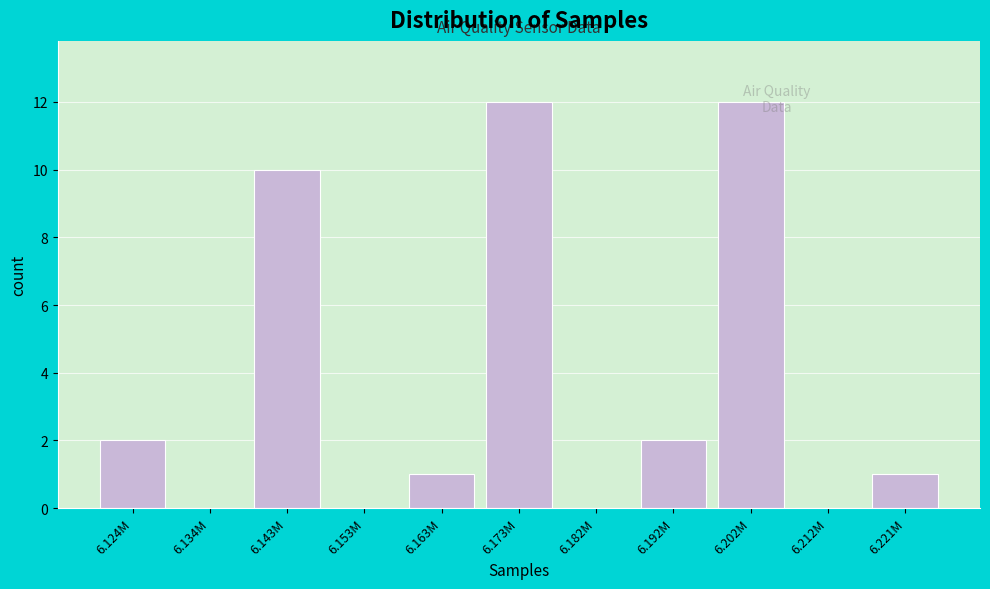

What is the change in value from 6.182M to 6.192M?

+2